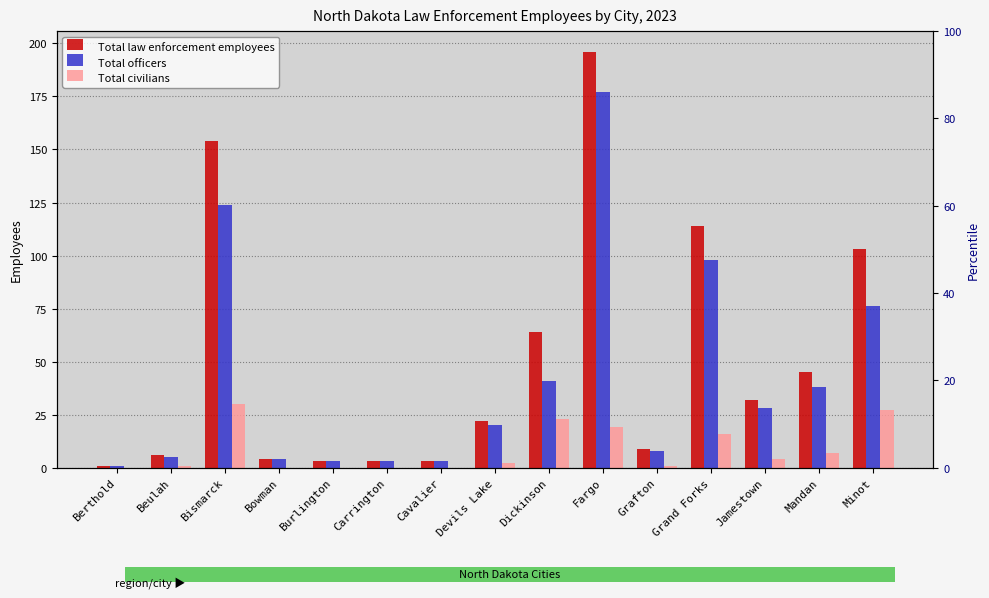

How many values in the Total civilians series are below 2?

7